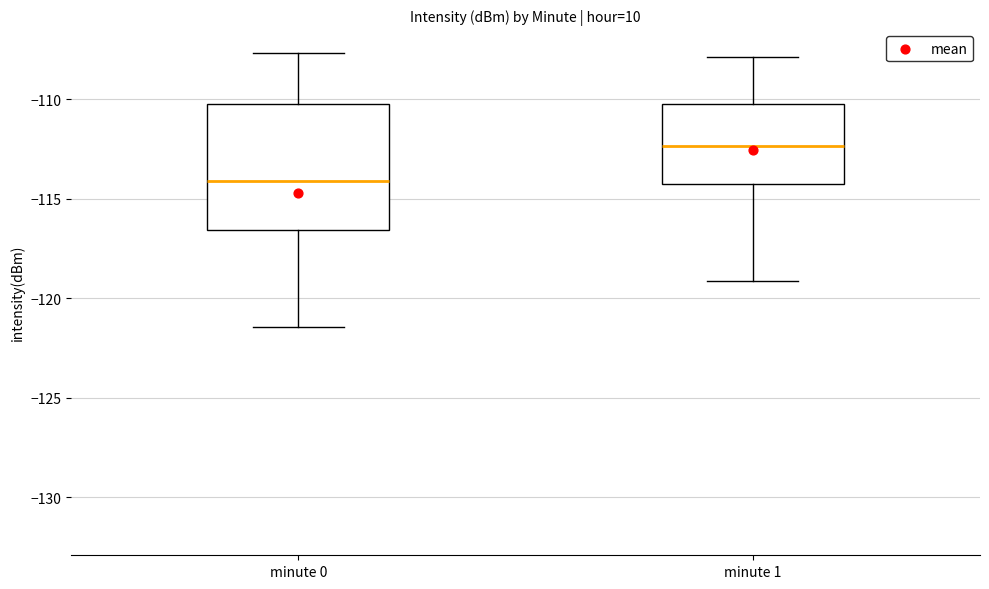

Reading left to right, read every box against the y-axis: the position of its median line, the range the box covers, and the ends of its whiskers. The values are not printed on the chart, so give them approximately, as read against the axis.

minute 0: median -114.0, box -116.5 to -110.0, whiskers -121.5 to -107.5
minute 1: median -112.5, box -114.0 to -110.0, whiskers -119.0 to -108.0